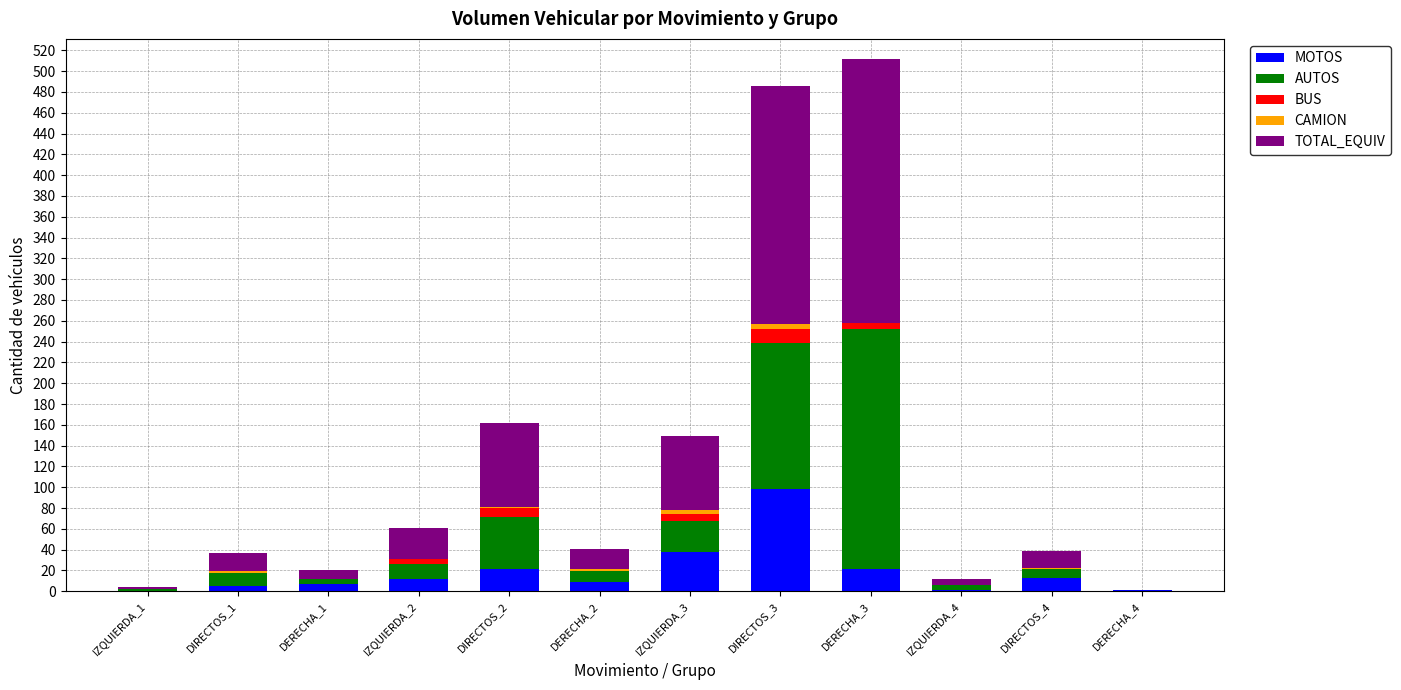

Are the bars grouped side by side (vs. stacked)?

No